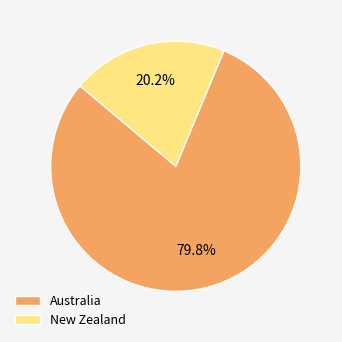

Between New Zealand and Australia, which is larger?

Australia